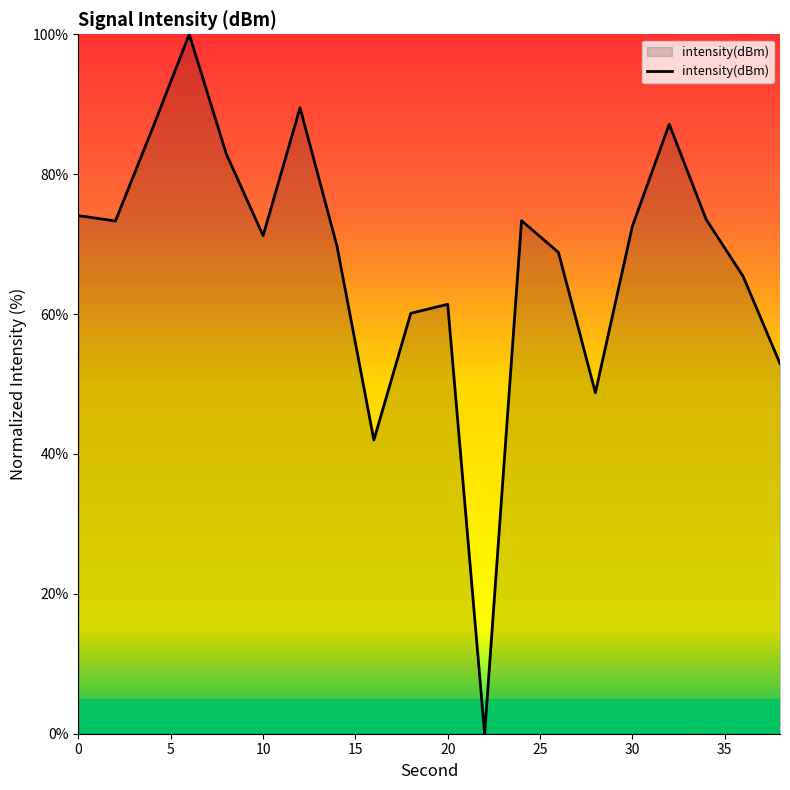

What is the greatest value displayed?

100.0